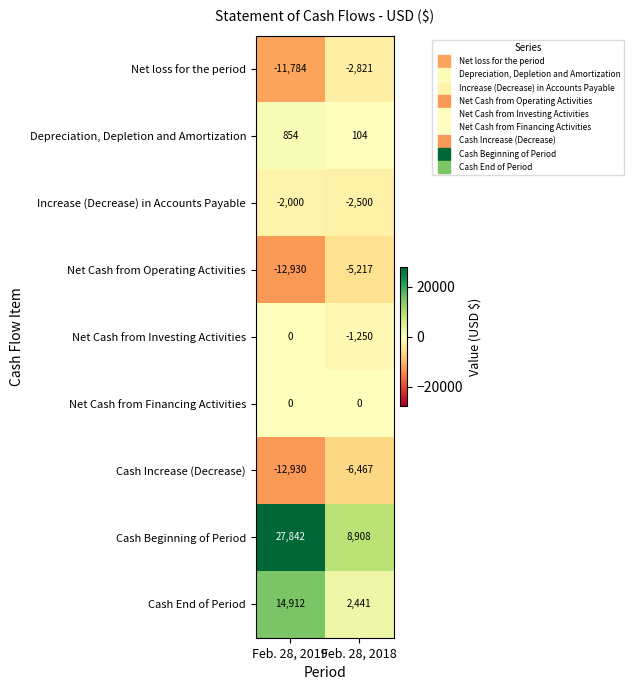

Where is Net Cash from Investing Activities nearest to the value -625?

Feb. 28, 2019